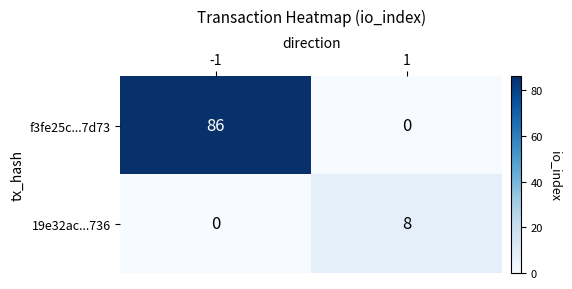

How many series are shown in this chart?

2